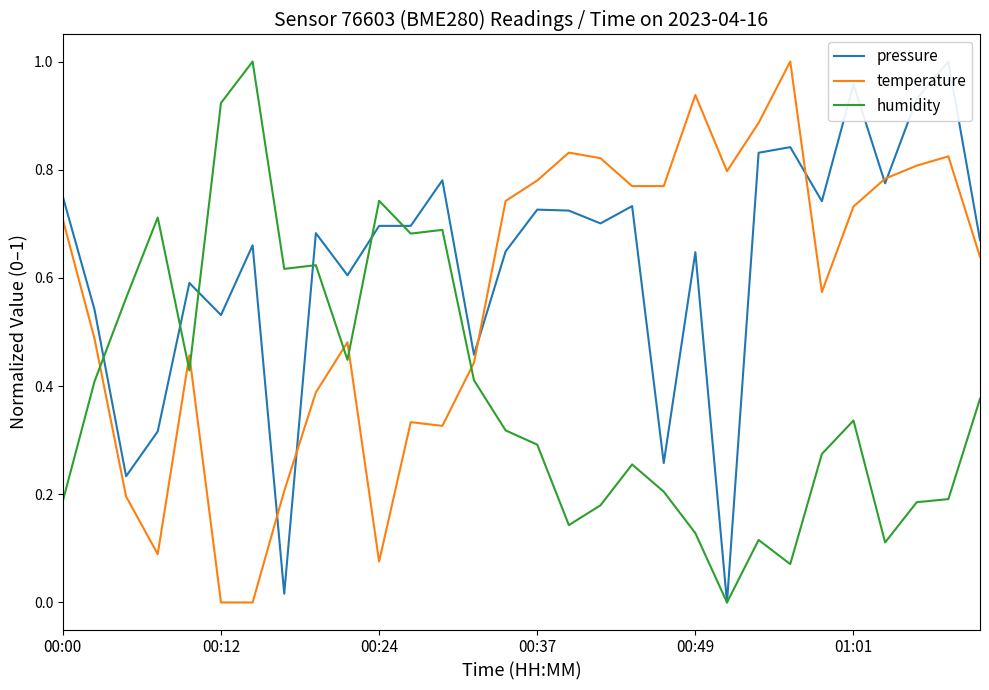

True or false: pressure and humidity cross at least once.

True